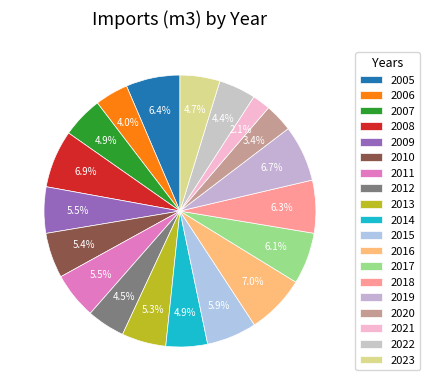

Between 2011 and 2018, which is larger?

2018